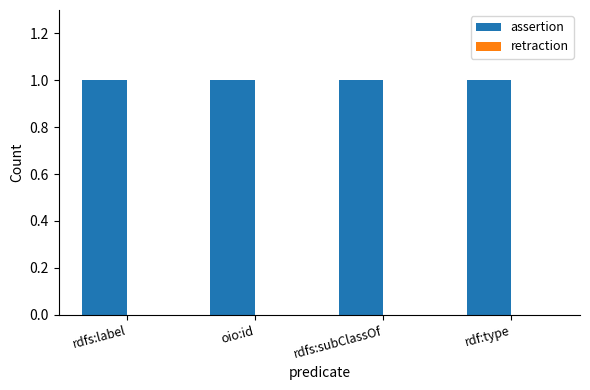

What is the spread (max minus min) of values at rdf:type?

1